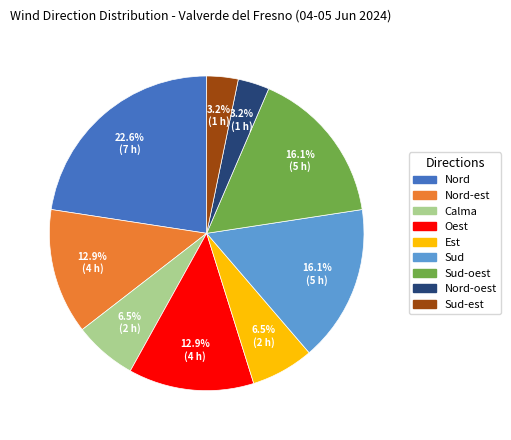

Is there any slice that represents more than half of the pie?

No